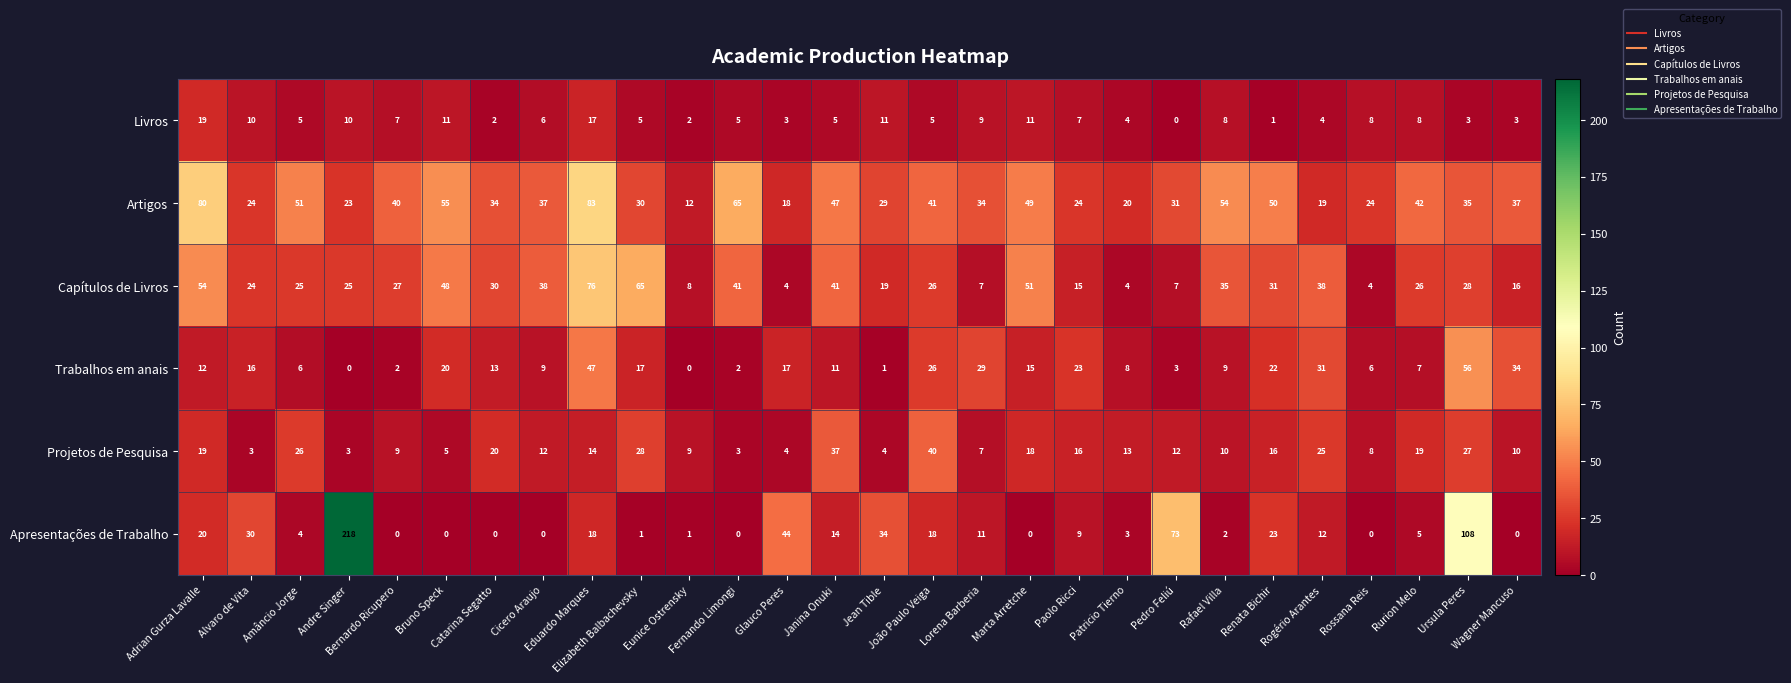

What is the greatest value displayed?

218